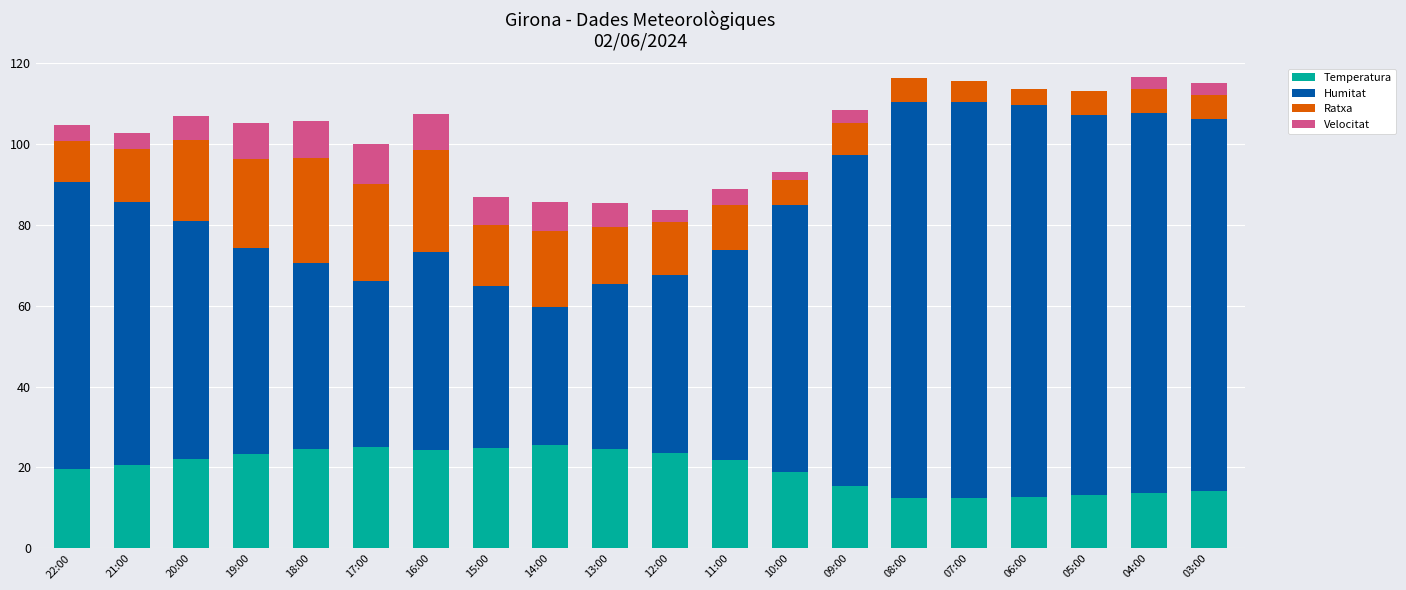

What is the total value across all series at 08:00?

116.4